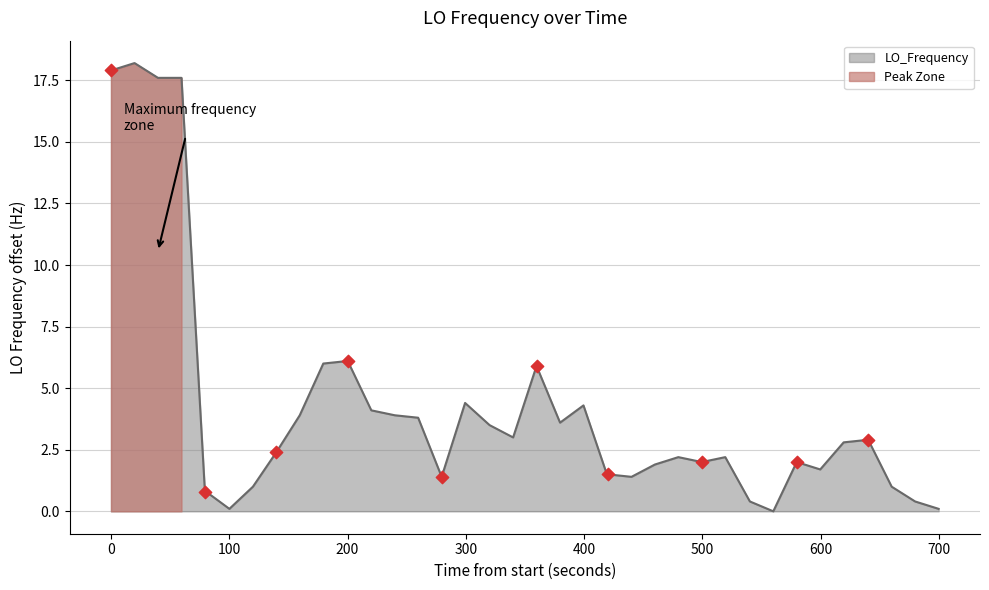

What is the highest value of the LO_Frequency series?

18.2